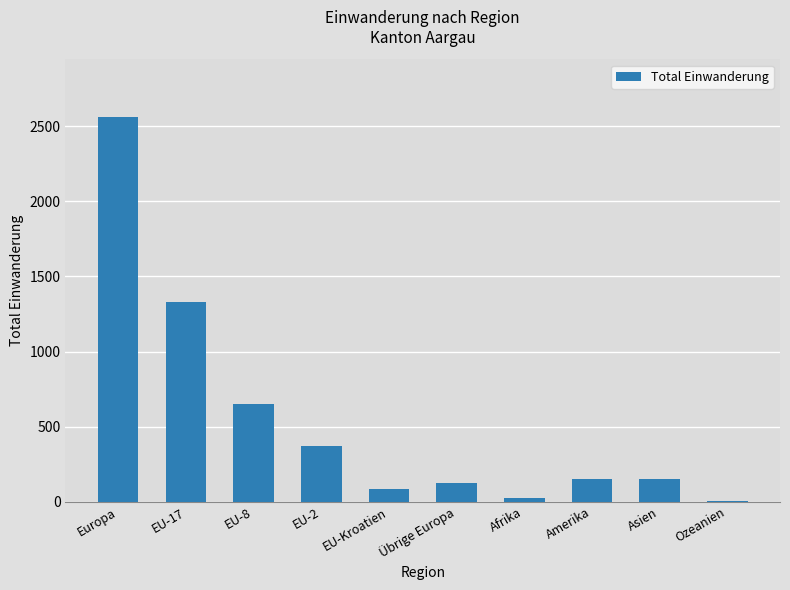

True or false: the data shows 148 at Amerika.

True